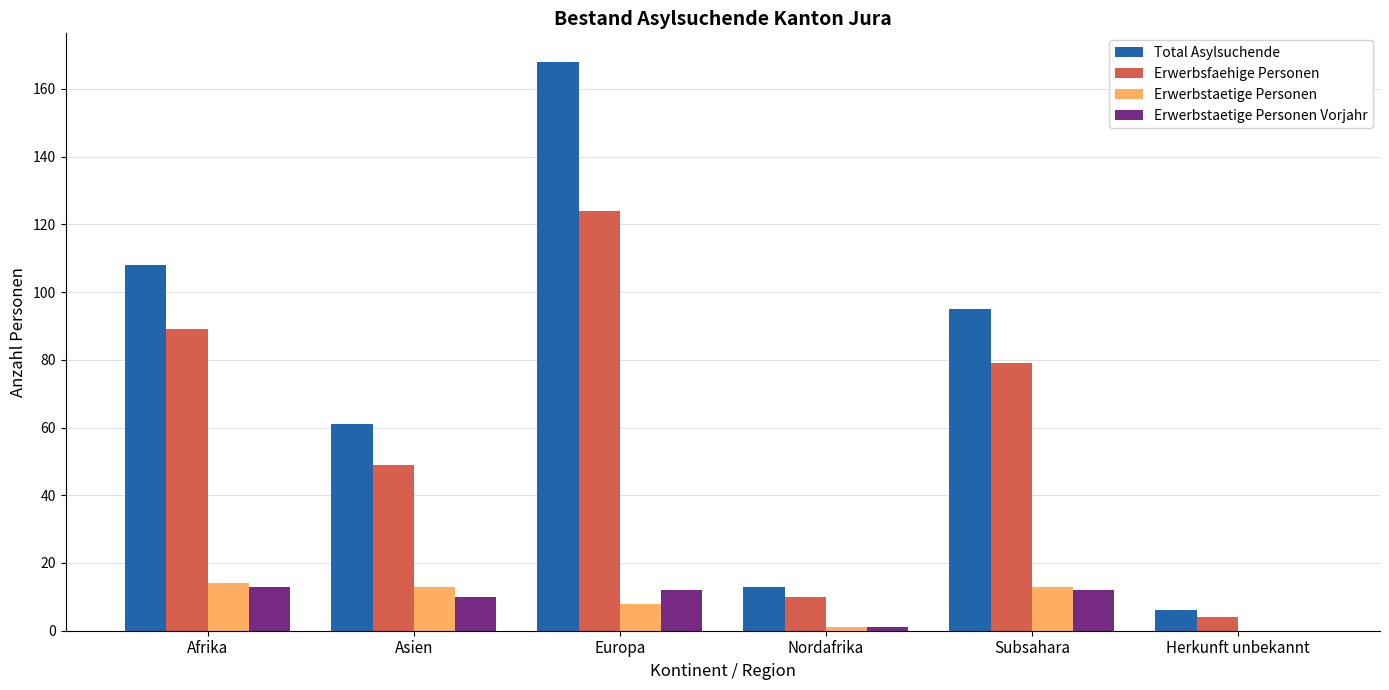

Are the bars grouped side by side (vs. stacked)?

Yes